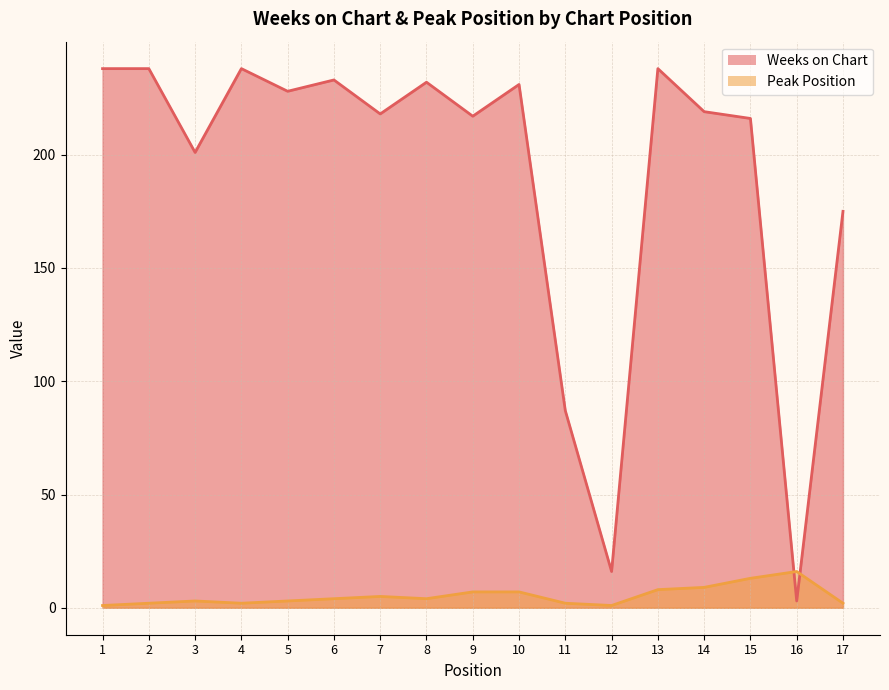

What is the difference between the Weeks on Chart values at 11 and 12?

71